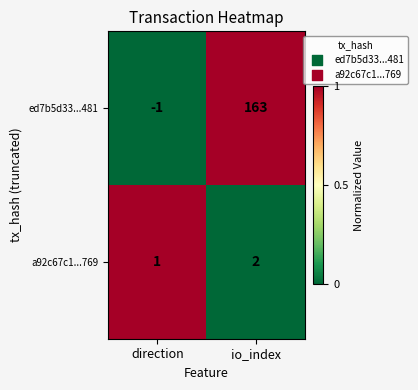

True or false: ed7b5d33...481 has a value of 64 at io_index.

False